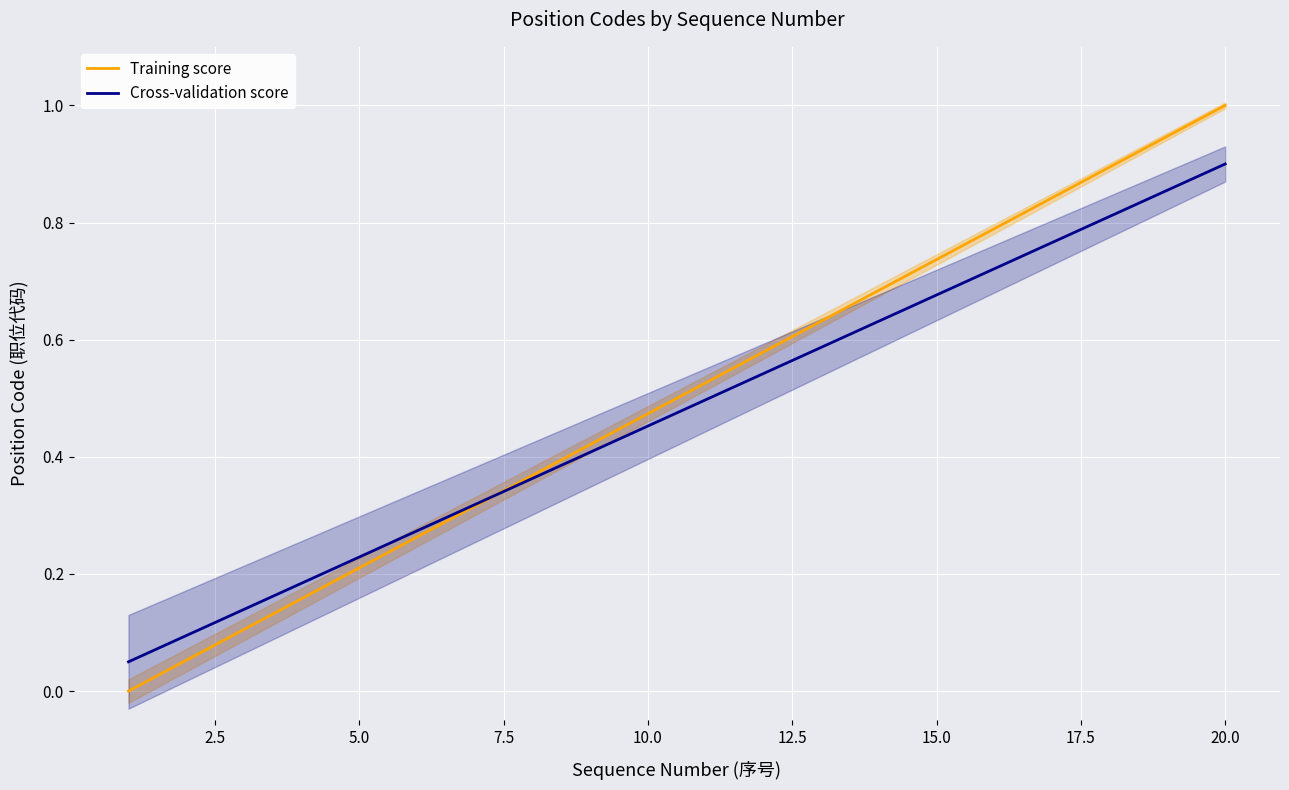

True or false: Training score has a value of 0.3 at 5.0.

False